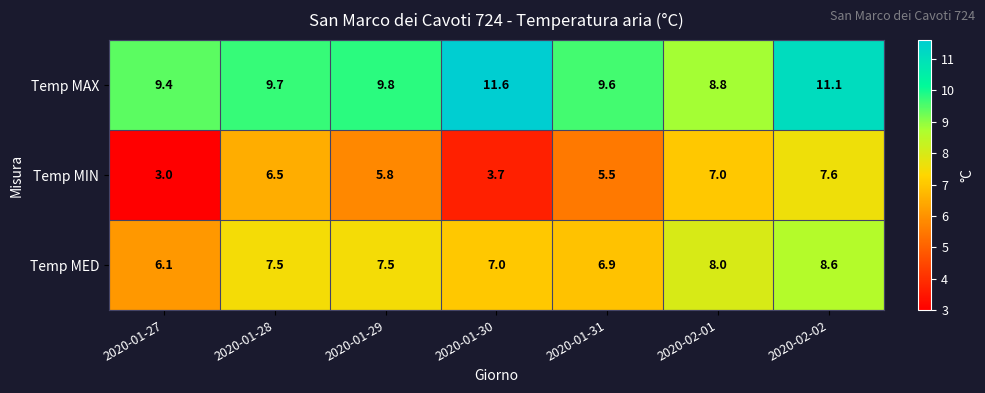

Count the number of categories in the chart.

7